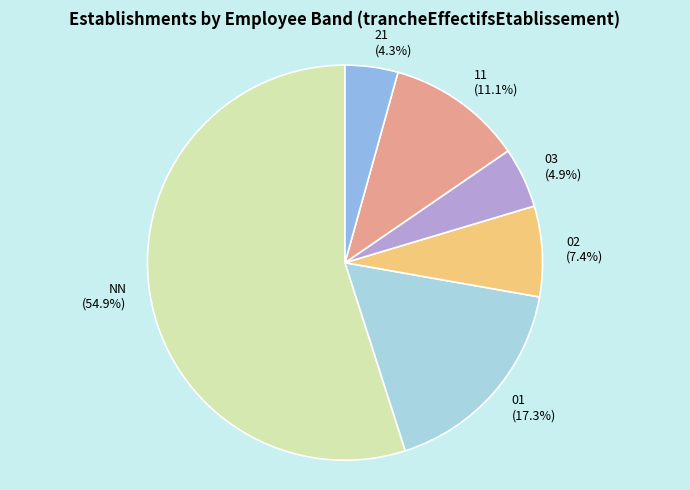

Which category has the biggest portion of the pie?

NN